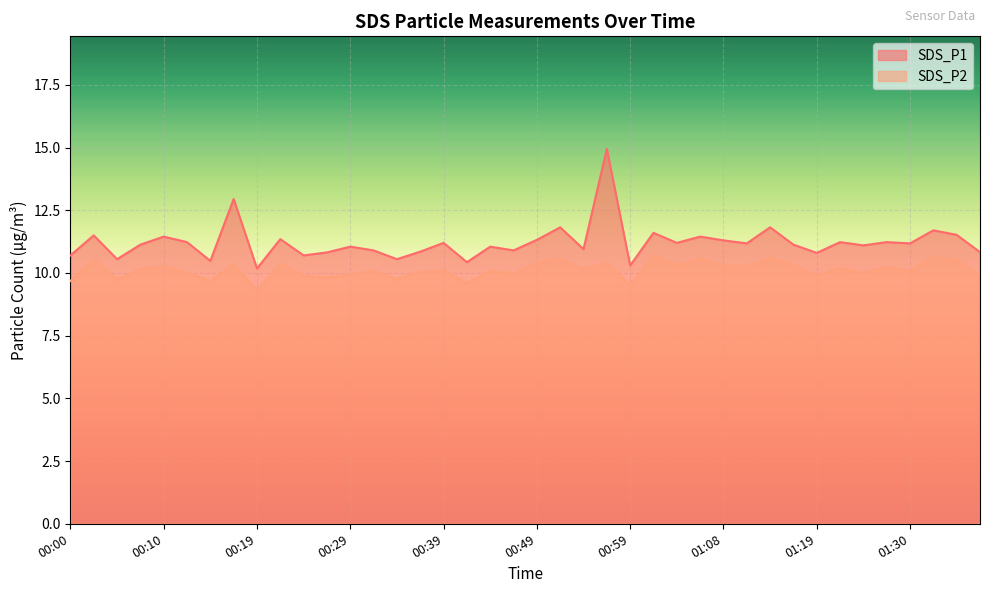

Reading right to left, what are all the values shown in this chart?

SDS_P1: 10.8	11.5	11.7	11.2	11.2	11.1	11.2	10.8	11.1	11.8	11.2	11.3	11.4	11.2	11.6	10.3	14.9	10.9	11.8	11.3	10.9	11.1	10.4	11.2	10.8	10.6	10.9	11.1	10.8	10.7	11.3	10.2	12.9	10.5	11.2	11.4	11.1	10.6	11.5	10.7
SDS_P2: 9.9	10.5	10.6	10.1	10.2	10.0	10.2	9.9	10.3	10.6	10.3	10.3	10.6	10.3	10.7	9.5	10.4	10.2	10.6	10.4	10.0	10.1	9.6	10.1	10.1	9.8	10.1	9.9	9.8	9.9	10.4	9.3	10.3	9.7	10.0	10.3	10.2	9.8	10.6	9.7